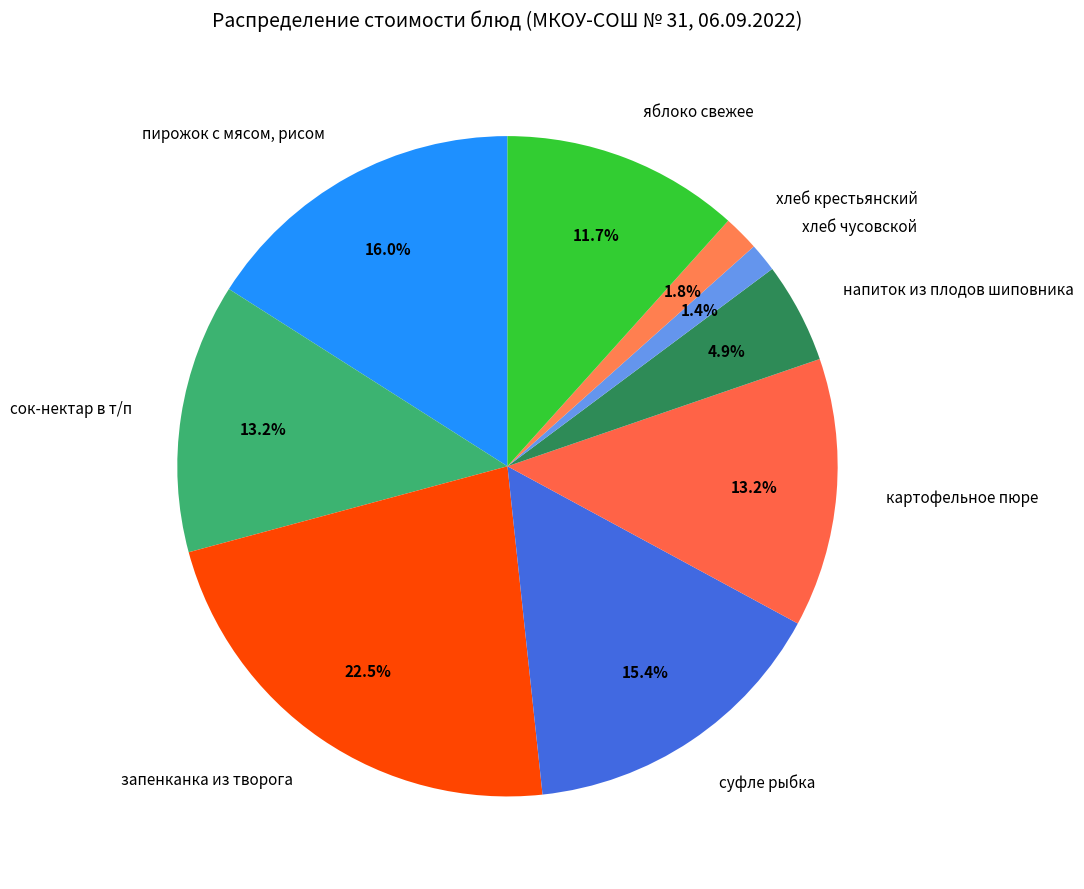

What is the largest slice in the pie chart?

запенканка из творога